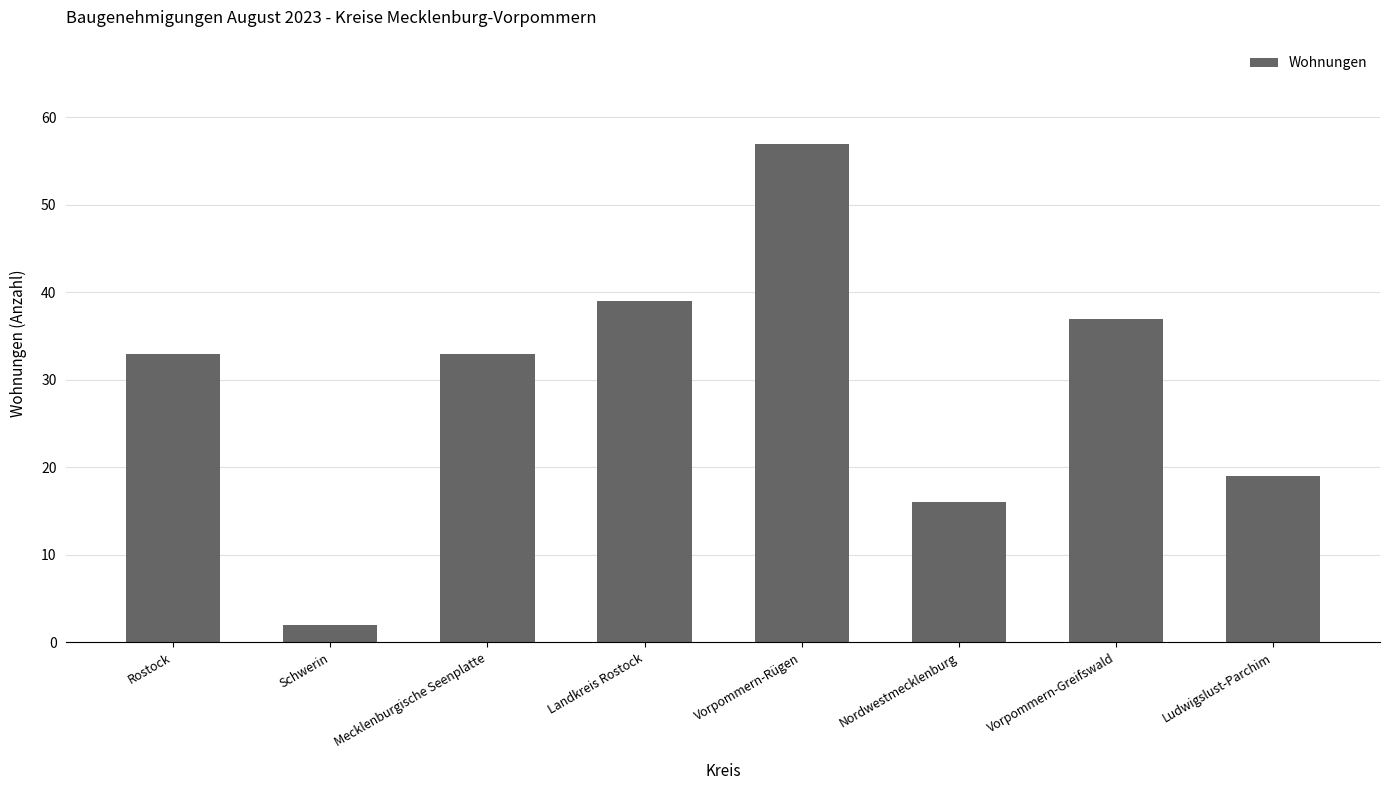

Are the bars horizontal?

No